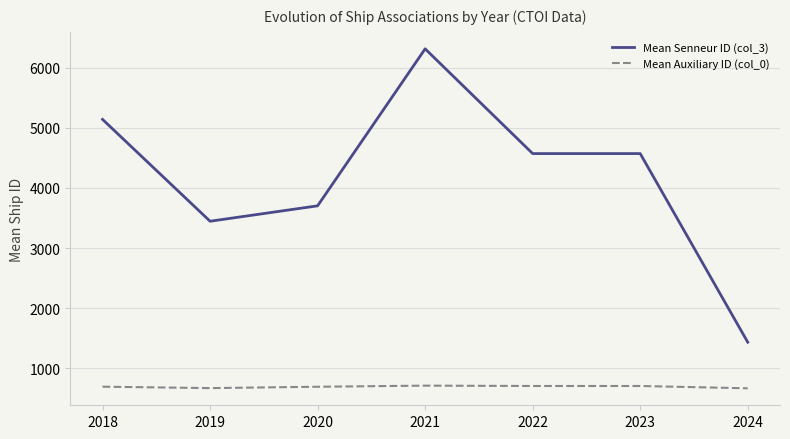

What is the spread (max minus min) of values at 2023?

3864.5